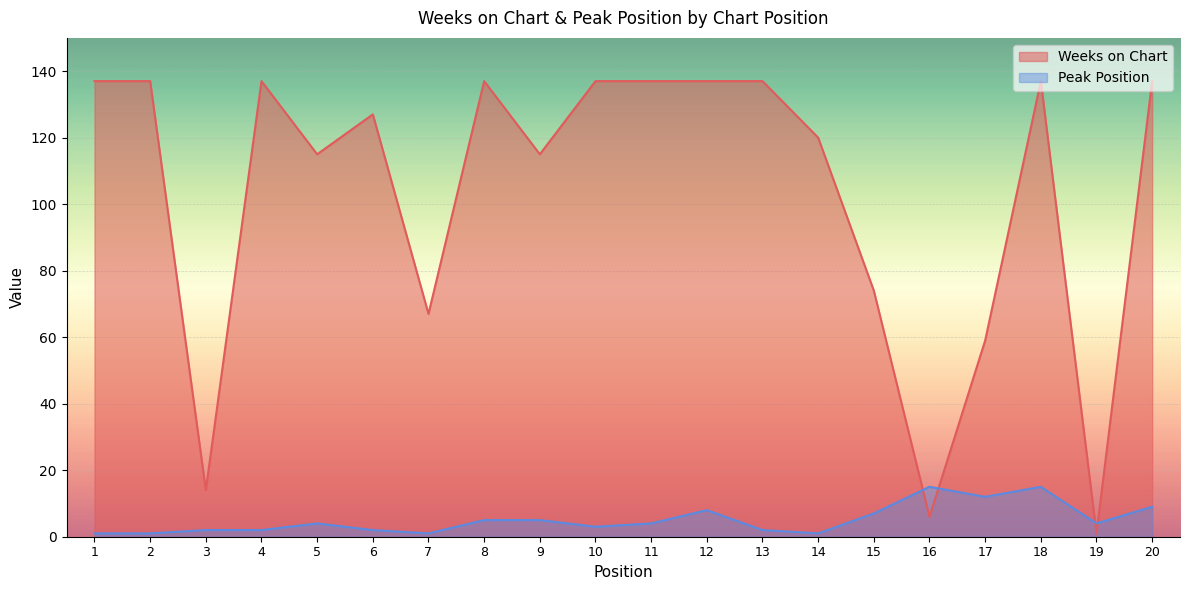

After their last crossing, which series has the higher values: Peak Position or Weeks on Chart?

Weeks on Chart